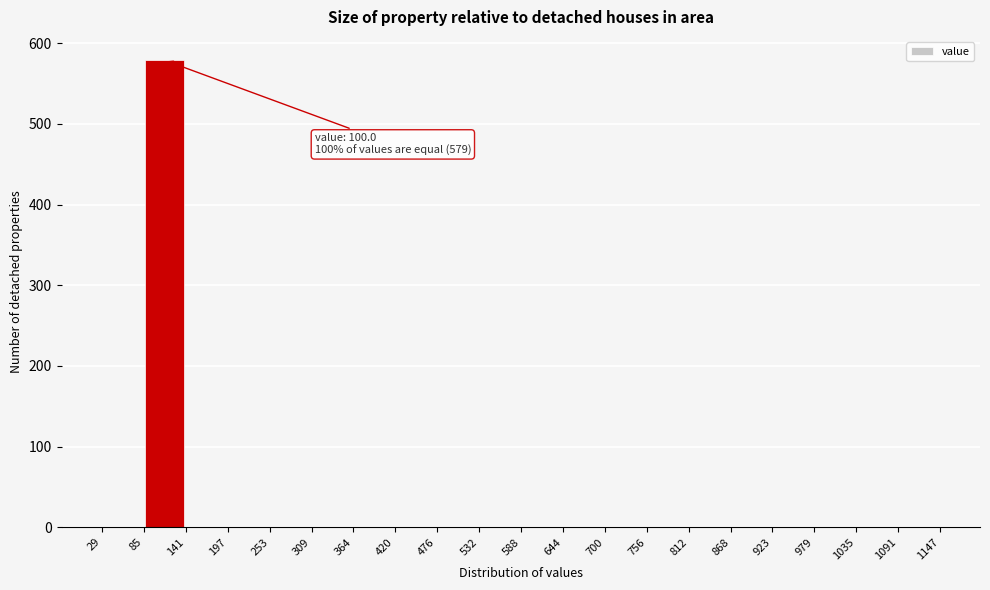

Which range on the x-axis has the tallest bar?

85 to 141